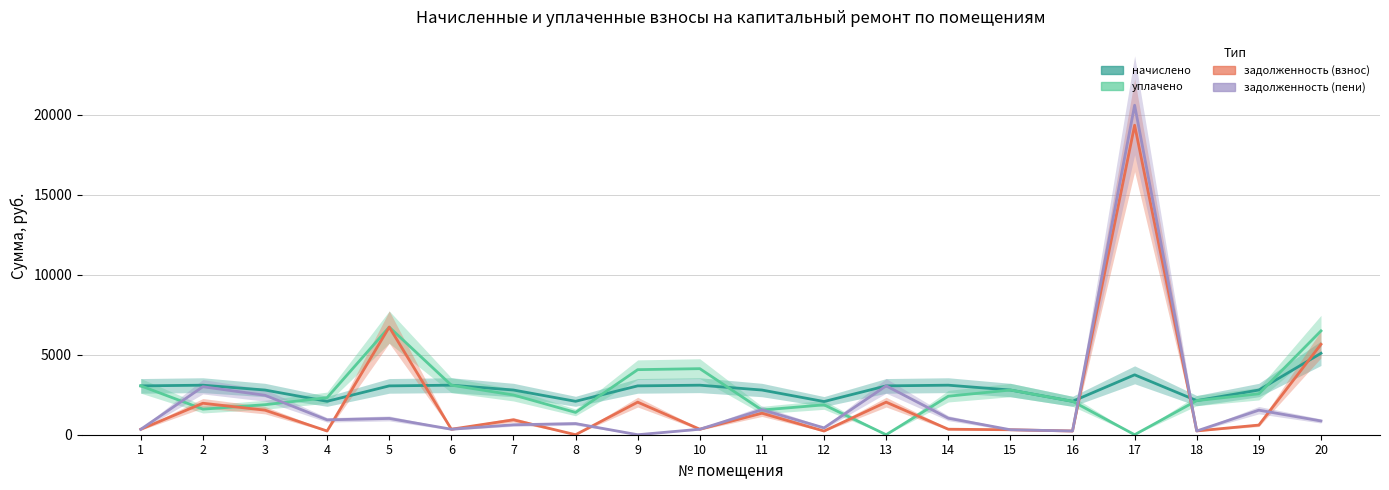

Reading left to right, what are all the values shown in this chart?

начислено: 1=3052.8	2=3096.0	3=2793.6	4=2088.0	5=3052.8	6=3096.0	7=2793.6	8=2088.0	9=3052.8	10=3096.0	11=2793.6	12=2073.6	13=3052.8	14=3096.0	15=2793.6	16=2088.0	17=3744.0	18=2131.2	19=2793.6	20=5090.4
уплачено: 1=3055.7	2=1598.7	3=1876.4	4=2315.8	5=6727.6	6=3096.7	7=2483.2	8=1393.7	9=4066.5	10=4129.2	11=1542.5	12=1867.6	13=0.0	14=2408.0	15=2793.6	16=2088.0	17=0.0	18=2132.4	19=2558.6	20=6489.2
задолженность (взнос): 1=339.2	2=1967.9	3=1533.8	4=232.0	5=6727.6	6=344.0	7=931.2	8=0.0	9=2035.6	10=344.0	11=1343.2	12=230.4	13=2035.2	14=344.0	15=310.4	16=232.0	17=19344.7	18=236.8	19=603.5	20=5652.0
задолженность (пени): 1=336.7	2=2999.9	3=2465.0	4=928.0	5=1017.6	6=343.3	7=620.8	8=696.0	9=0.0	10=342.8	11=1561.5	12=427.8	13=3052.8	14=1032.0	15=310.4	16=232.0	17=20592.7	18=235.6	19=1534.7	20=859.6